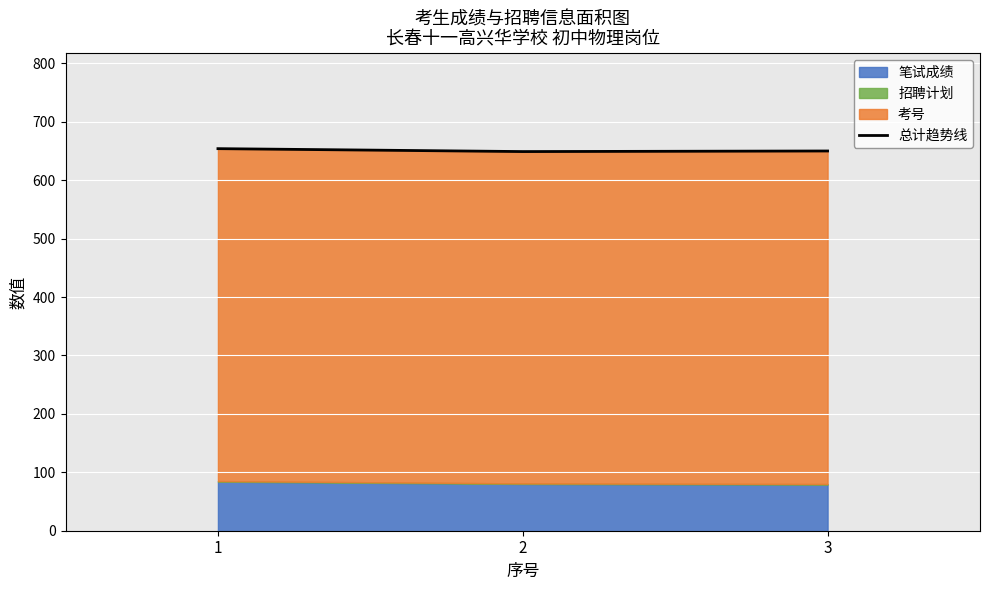

What is the difference between the values at 3 and 1?

4